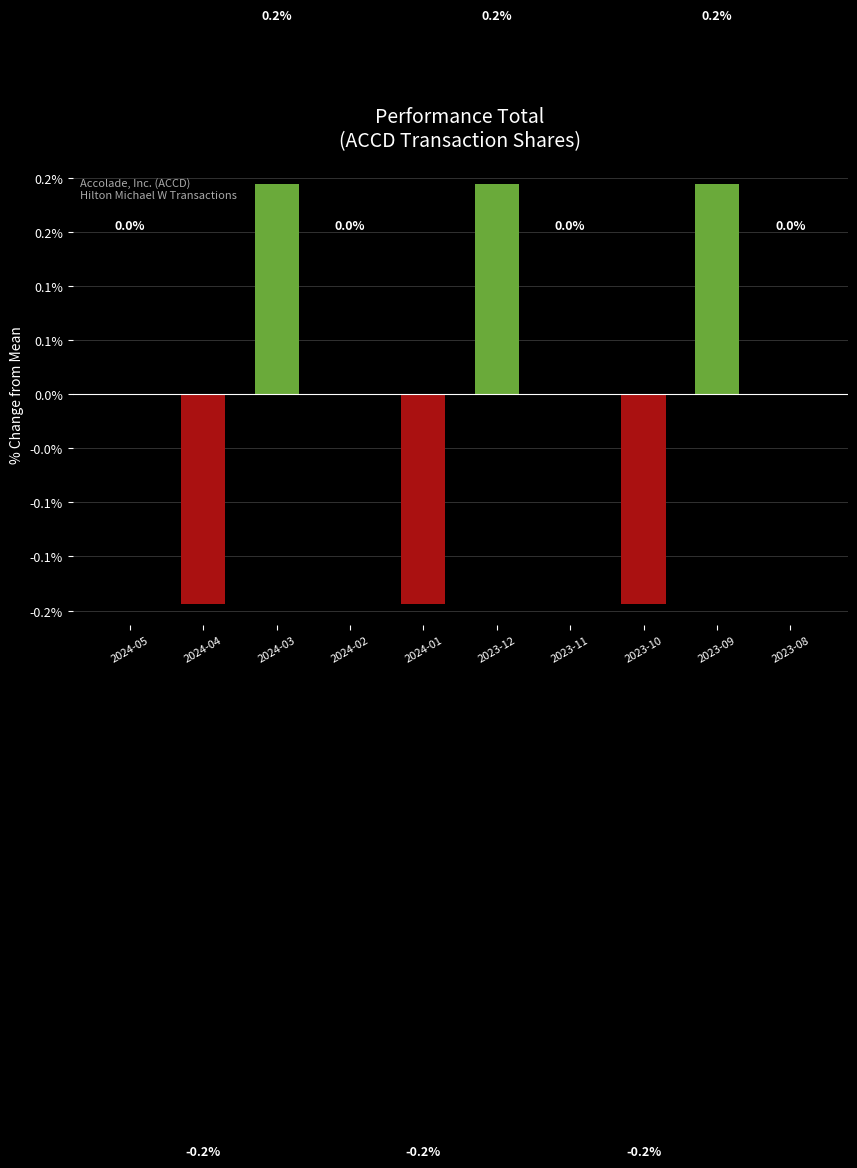

What is the approximate value at 2023-09?

0.2